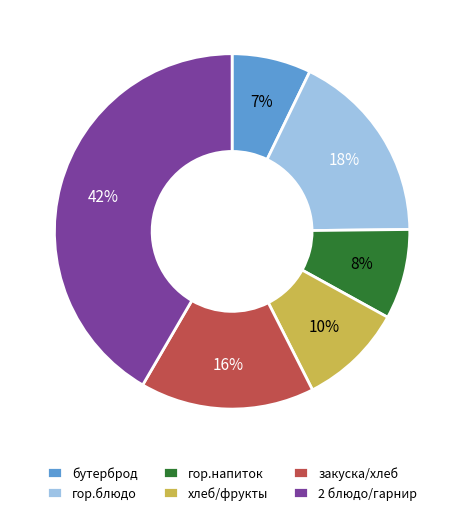

Between 2 блюдо/гарнир and бутерброд, which is larger?

2 блюдо/гарнир